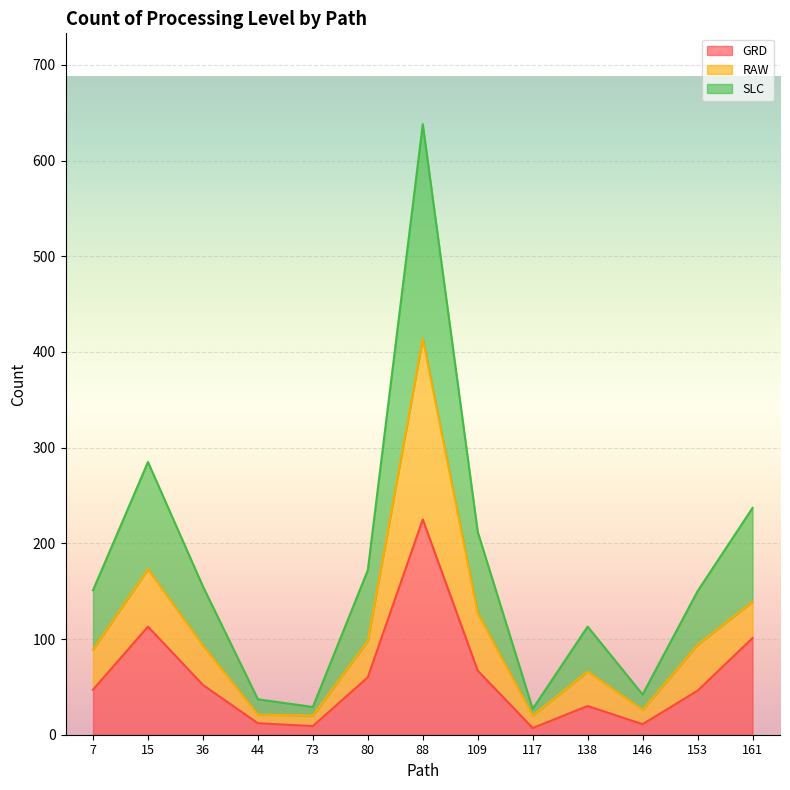

Which category has the highest value in the SLC series?

88